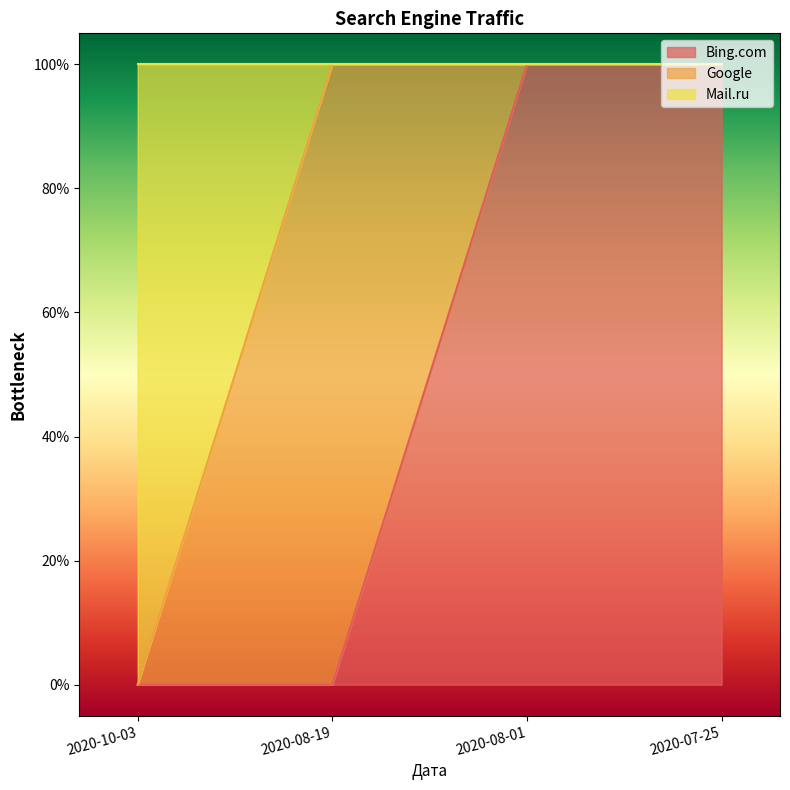

What is the sum of all Bing.com values?

2